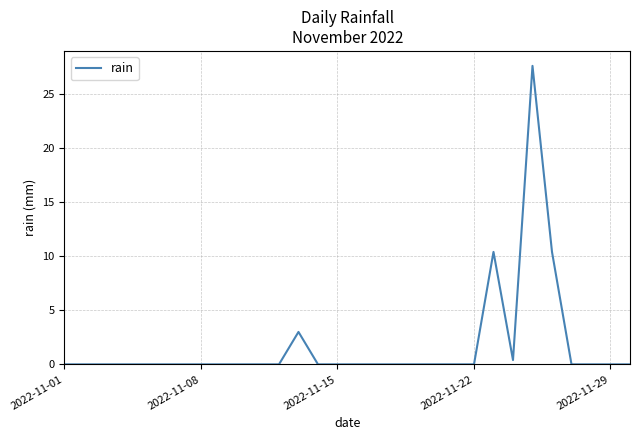

What is the maximum value shown in the chart?

27.6